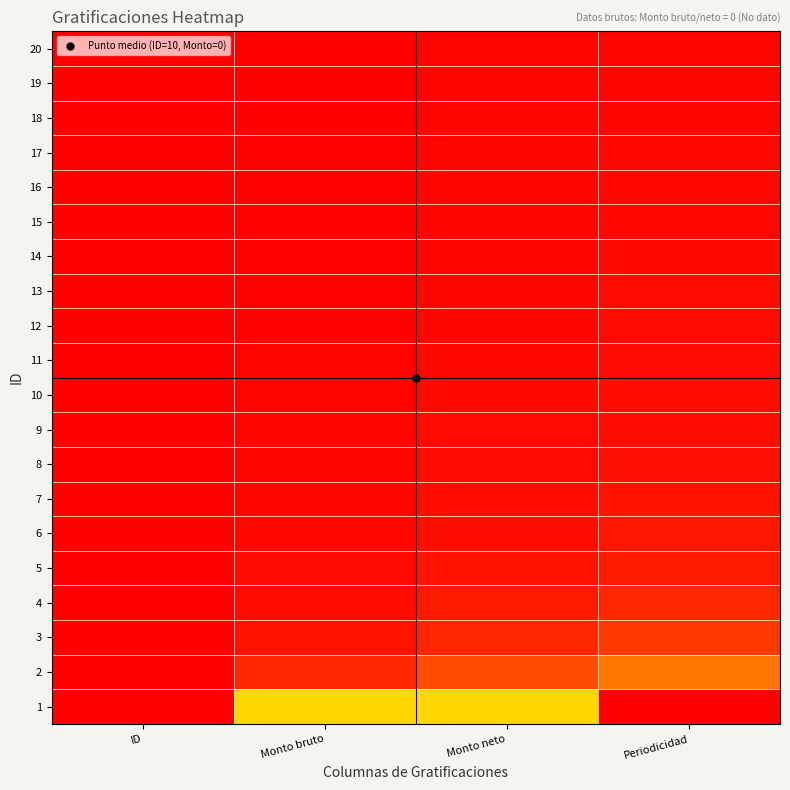

What is the greatest value displayed?

100.0